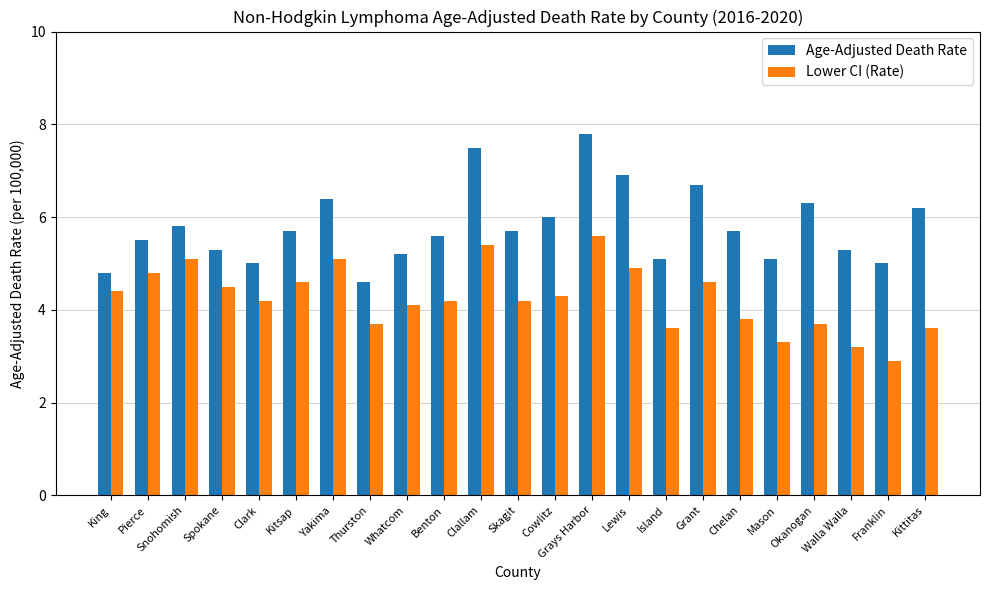

How many bars are there in total?

46